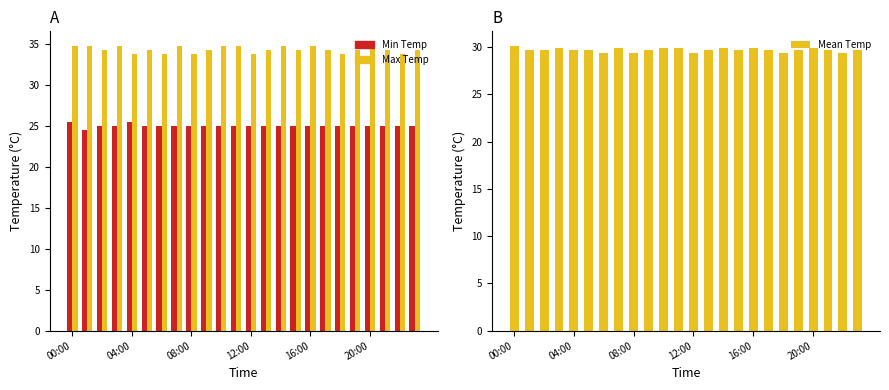

Which series has the widest spread of values?

Min Temp